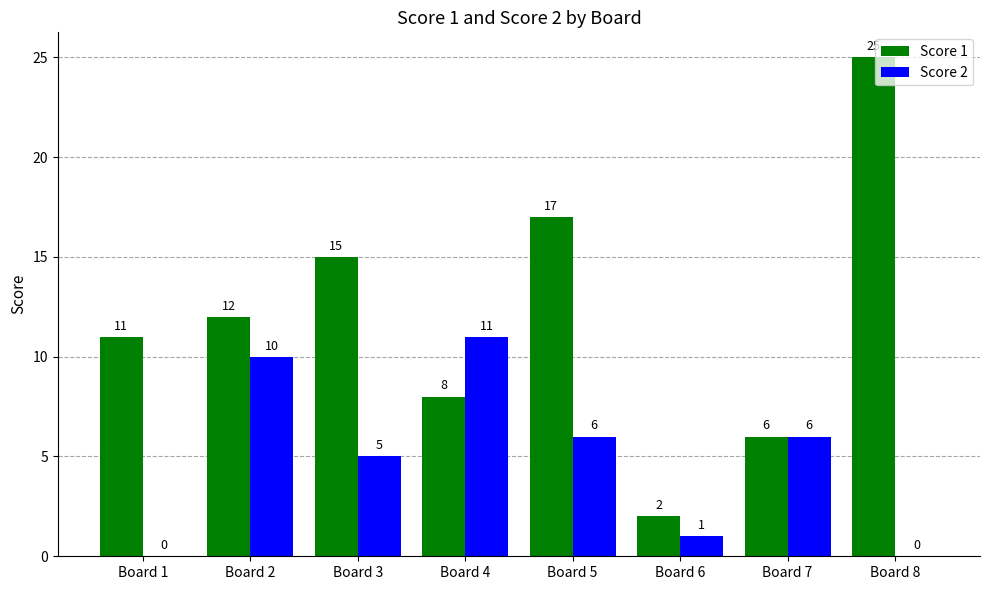

What is the total value across all series at Board 3?

20